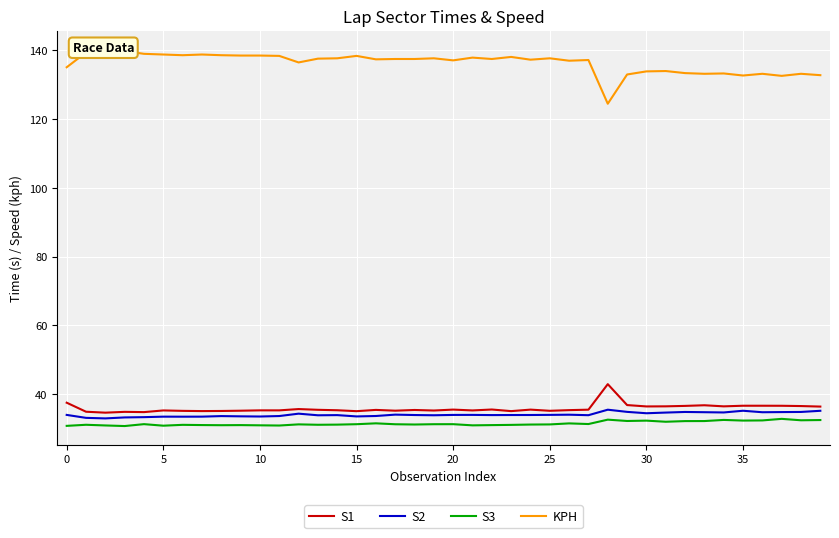

Reading left to right, extract all data points from this chart.

S1: 37.5	34.9	34.6	34.9	34.8	35.3	35.2	35.1	35.1	35.2	35.3	35.3	35.7	35.5	35.3	35.1	35.4	35.2	35.4	35.3	35.5	35.3	35.6	35.1	35.5	35.2	35.4	35.5	42.9	36.9	36.5	36.5	36.6	36.8	36.5	36.7	36.7	36.6	36.6	36.4
S2: 34.0	33.1	33.0	33.3	33.3	33.5	33.5	33.5	33.6	33.6	33.5	33.7	34.4	33.9	33.9	33.6	33.7	34.1	34.0	33.9	34.0	34.0	33.9	34.0	34.0	34.0	34.1	33.9	35.5	34.9	34.5	34.7	34.9	34.8	34.7	35.2	34.8	34.8	34.9	35.2
S3: 30.8	31.1	30.9	30.8	31.3	30.9	31.1	31.0	31.0	31.0	31.0	30.9	31.2	31.1	31.2	31.3	31.5	31.3	31.2	31.3	31.3	31.0	31.0	31.1	31.2	31.2	31.5	31.3	32.6	32.2	32.3	32.0	32.2	32.2	32.5	32.3	32.4	32.8	32.4	32.5
KPH: 135.0	139.3	140.2	139.7	138.9	138.7	138.5	138.7	138.5	138.4	138.4	138.3	136.4	137.5	137.6	138.3	137.3	137.4	137.4	137.6	137.0	137.8	137.4	138.0	137.2	137.6	136.9	137.1	124.4	132.9	133.8	133.9	133.3	133.1	133.2	132.6	133.1	132.5	133.1	132.7